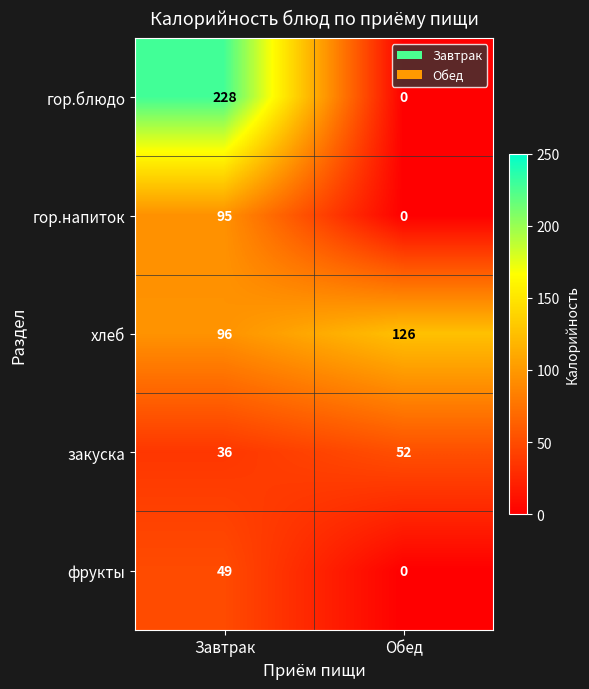

At how many categories does at least one series exceed 107?

2